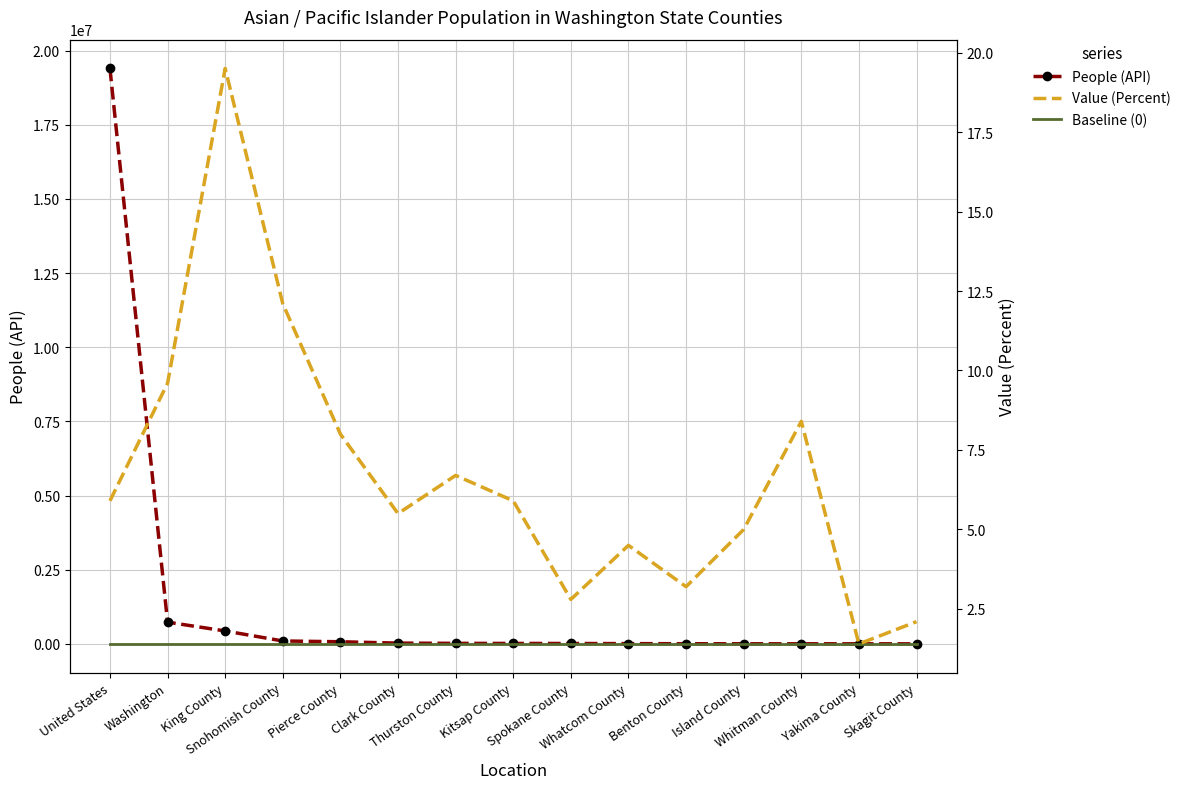

What is the difference between the People (API) values at Benton County and Yakima County?

2819.0